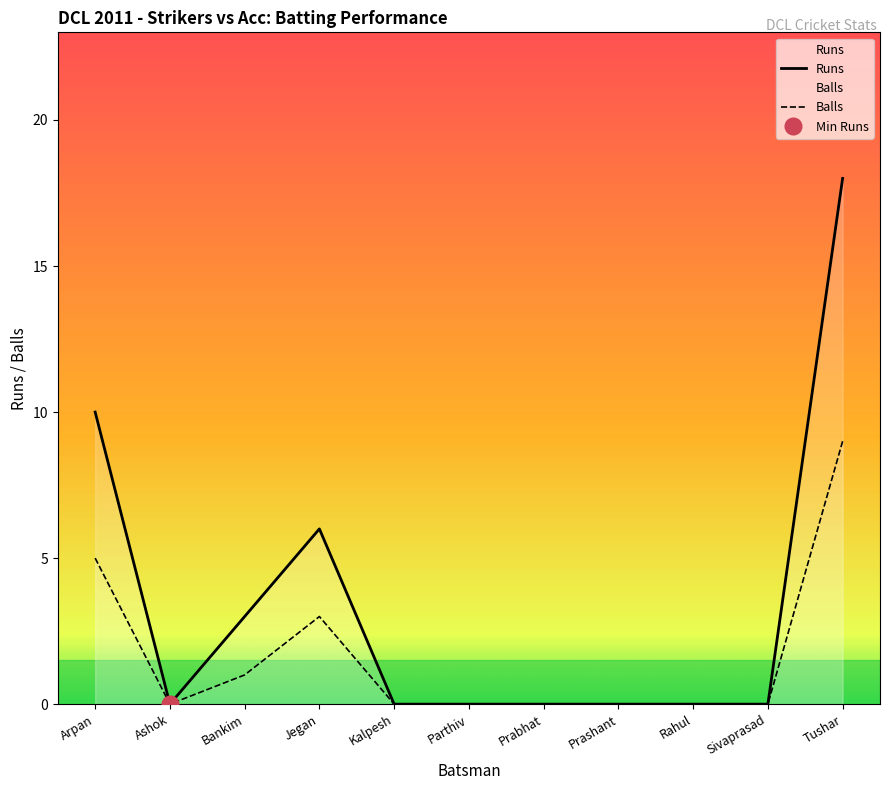

Reading left to right, what are all the values shown in this chart?

Runs: 10	0	3	6	0	0	0	0	0	0	18
Balls: 5	0	1	3	0	0	0	0	0	0	9